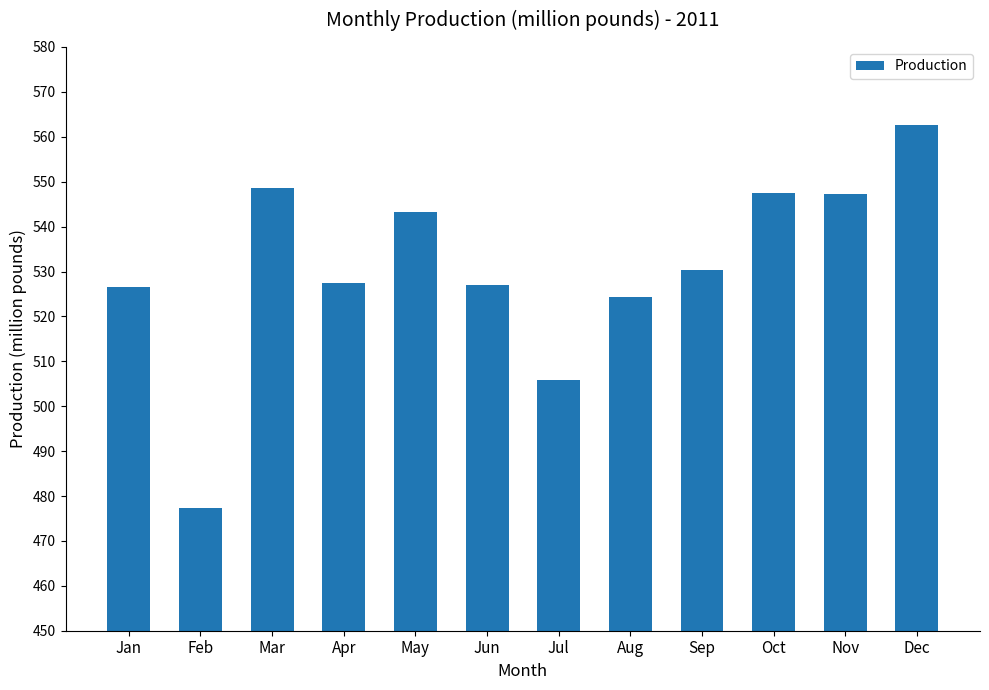

Are the bars grouped side by side (vs. stacked)?

No